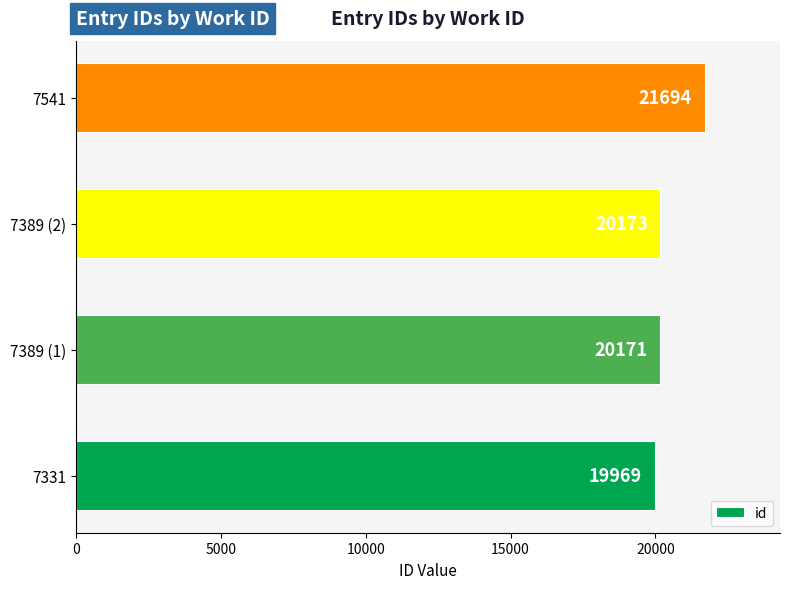

Does the chart contain any negative values?

No